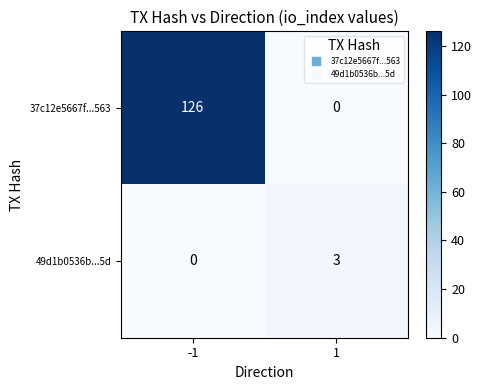

The 37c12e5667f...563 series shows 196 at -1. True or false?

False